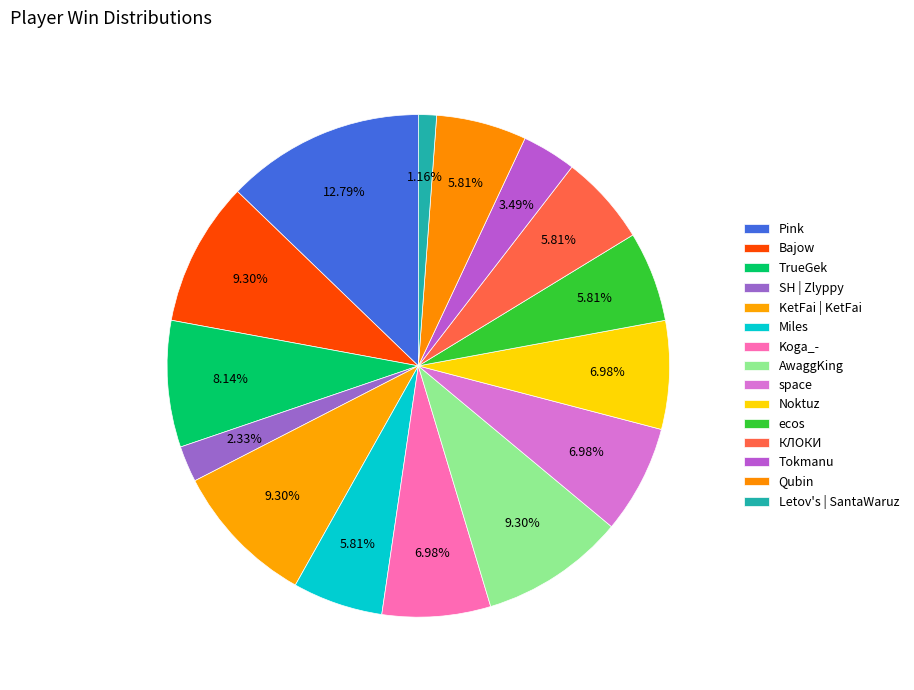

To the nearest percent, what portion does Koga_- represent?

7%